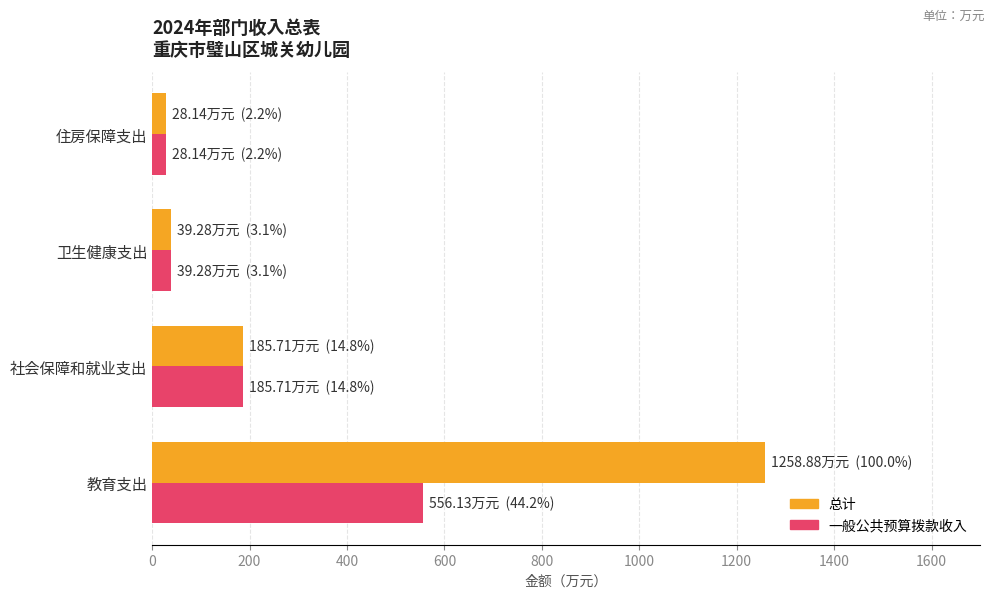

List the series in order of their peak value, lowest first.

一般公共预算拨款收入, 总计